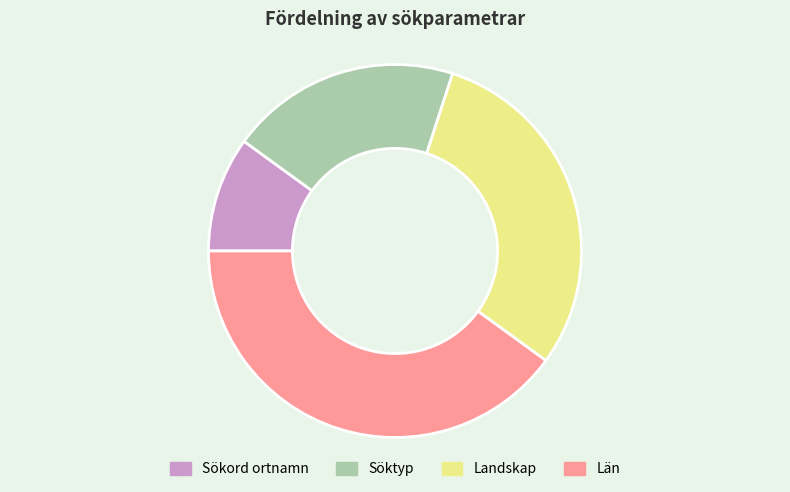

How many segments does this pie chart have?

4